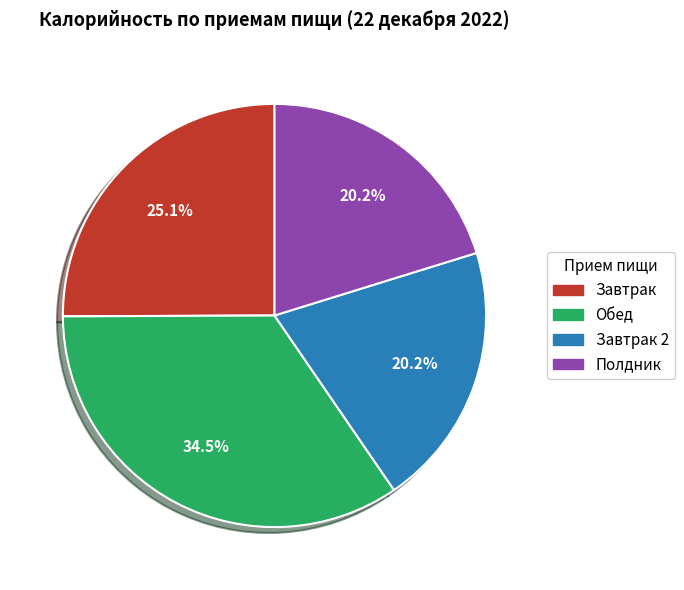

Does any single category account for the majority?

No